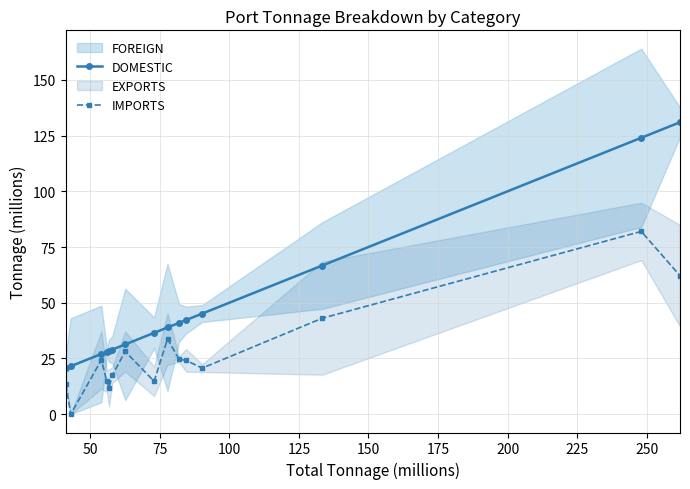

True or false: IMPORTS has more than 0 interior local peaks.

True